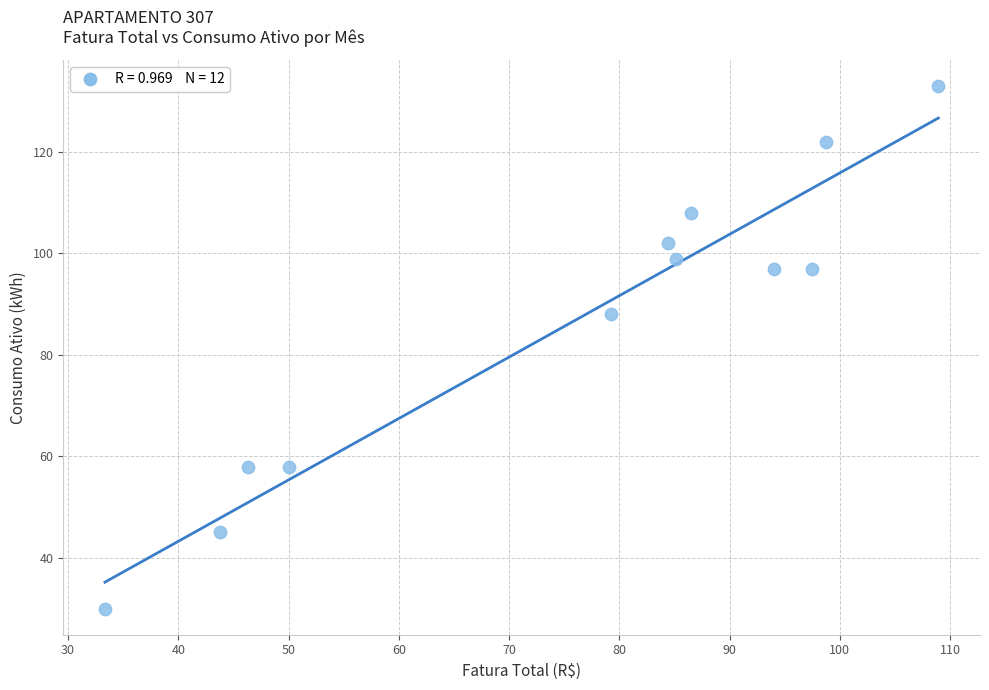

What is the range of Y values (max minus min)?

103